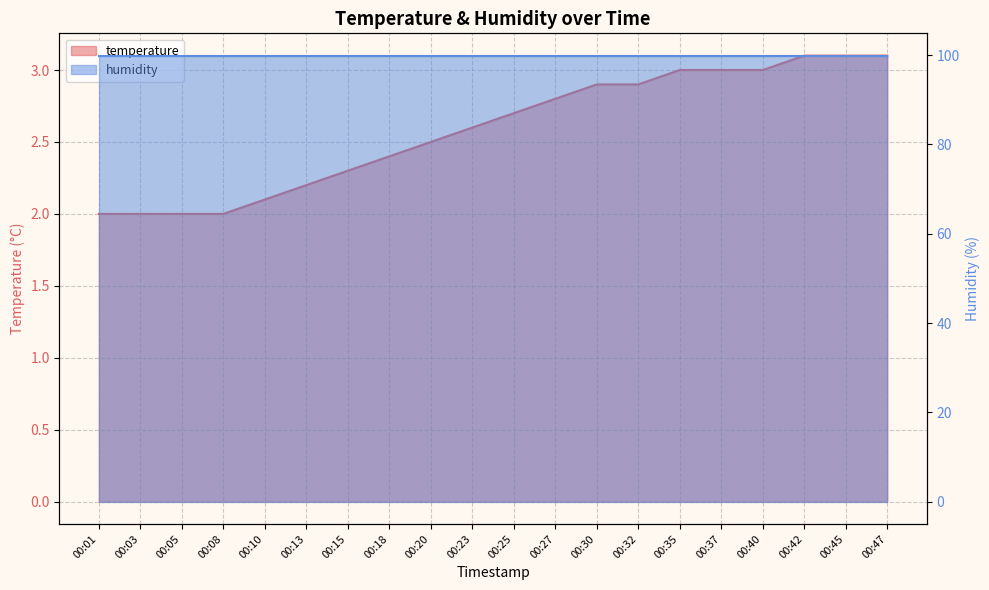

List the labels in order of value, smallest first.

00:01, 00:03, 00:05, 00:08, 00:10, 00:13, 00:15, 00:18, 00:20, 00:23, 00:25, 00:27, 00:30, 00:32, 00:35, 00:37, 00:40, 00:42, 00:45, 00:47